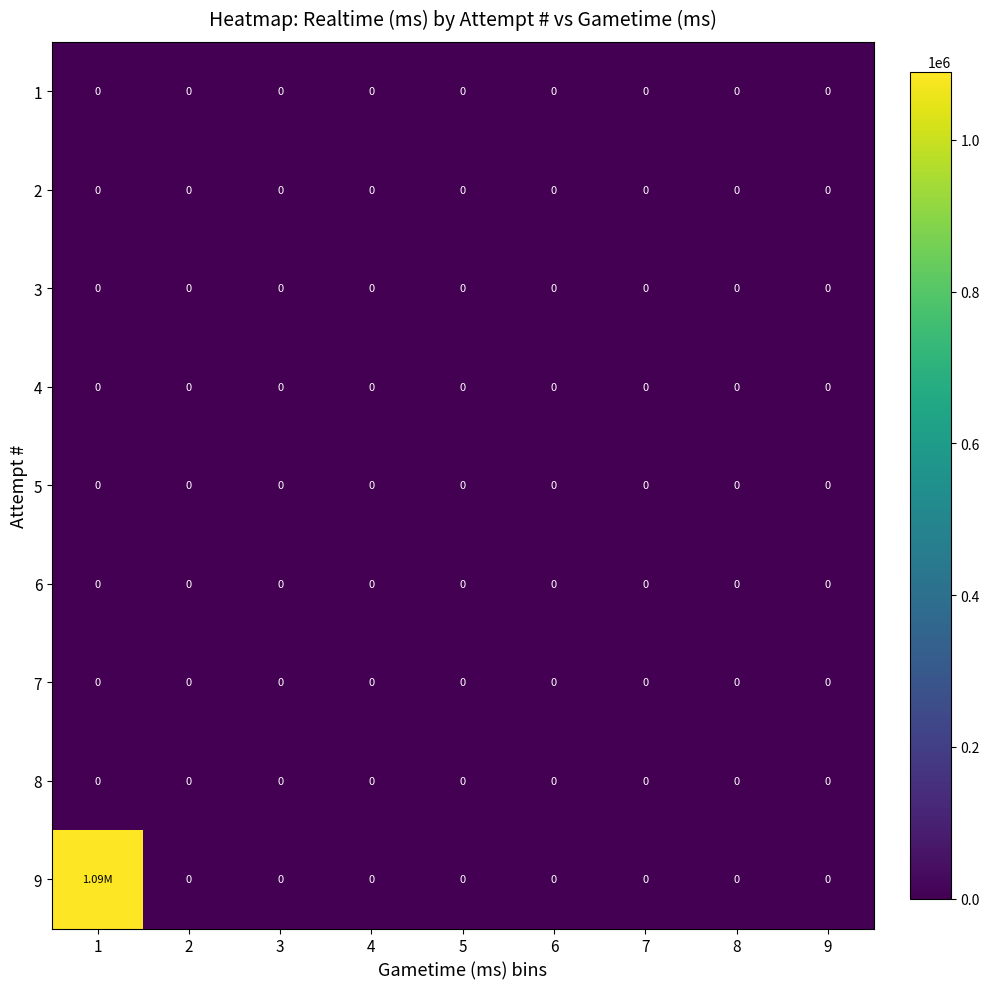

Rank the categories by 1 value from lowest to highest.

1, 2, 3, 4, 5, 6, 7, 8, 9